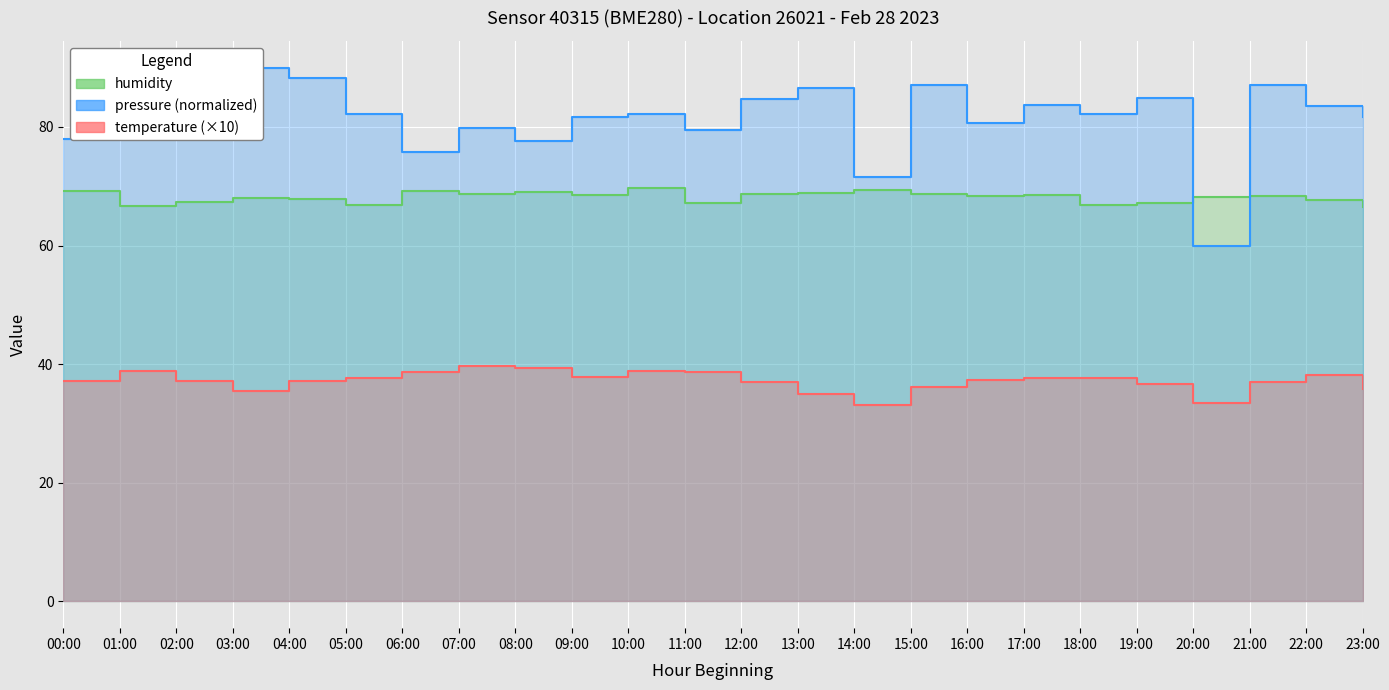

At which category does temperature reach its first local valley?

03:00